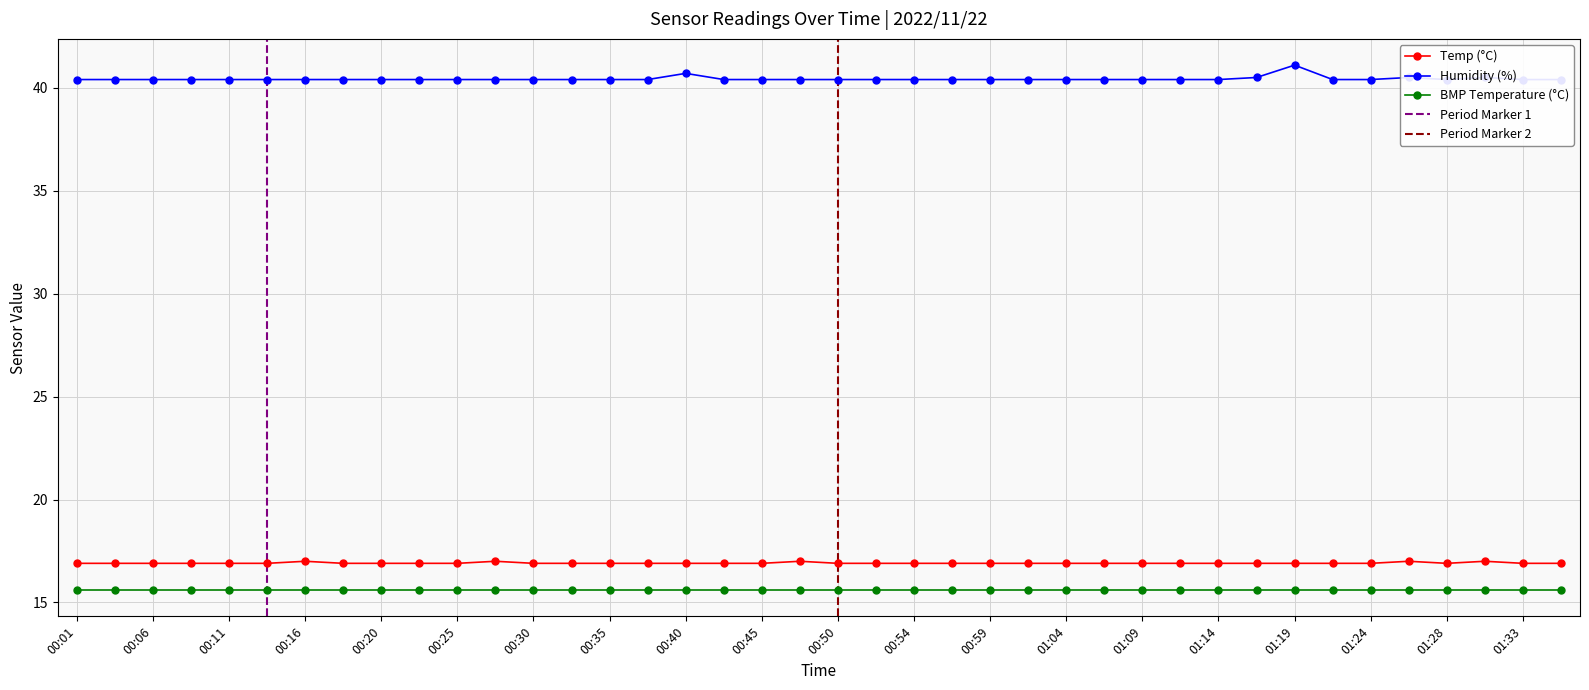

What is the label of the 20th point from the left?

00:47